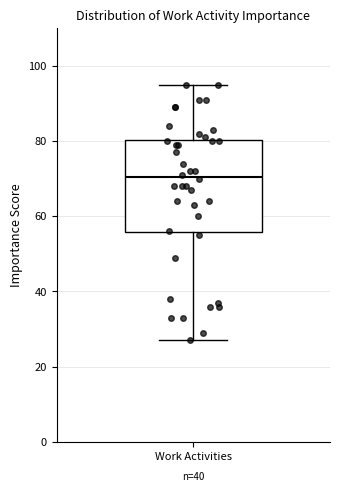

Read this box plot against the y-axis: the position of the median line, the range covered by the box, and the ends of both whiskers. The values are not printed on the chart, so give them approximately, as read against the axis.

median 70, box 56 to 80, whiskers 28 to 96